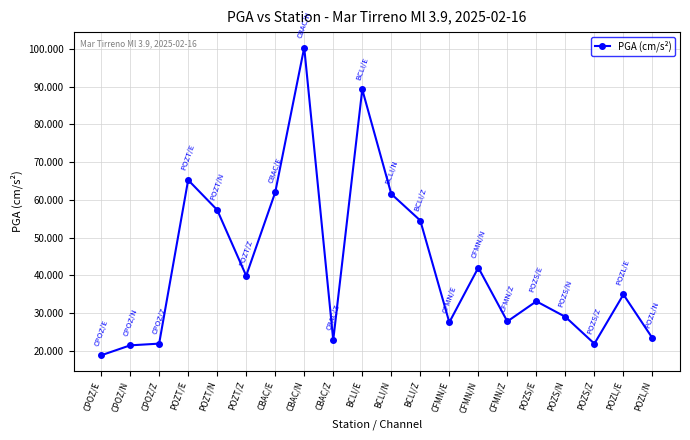

True or false: there are more than 1 points higher than both neighbors.

True